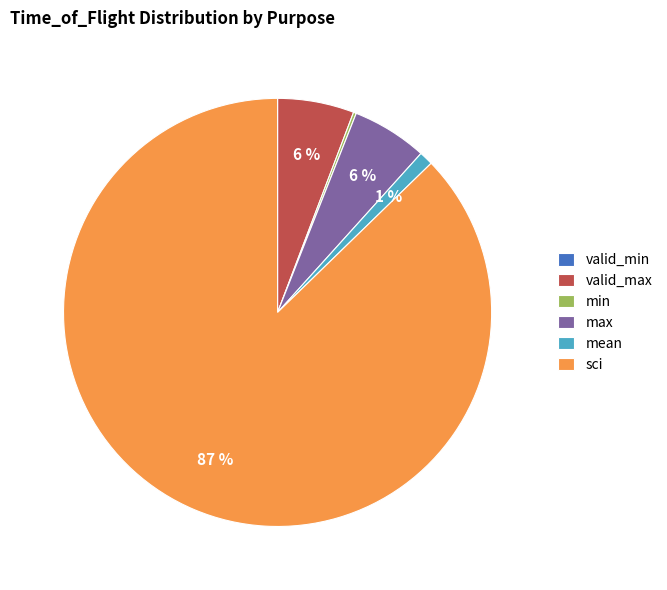

Which category has the biggest portion of the pie?

sci